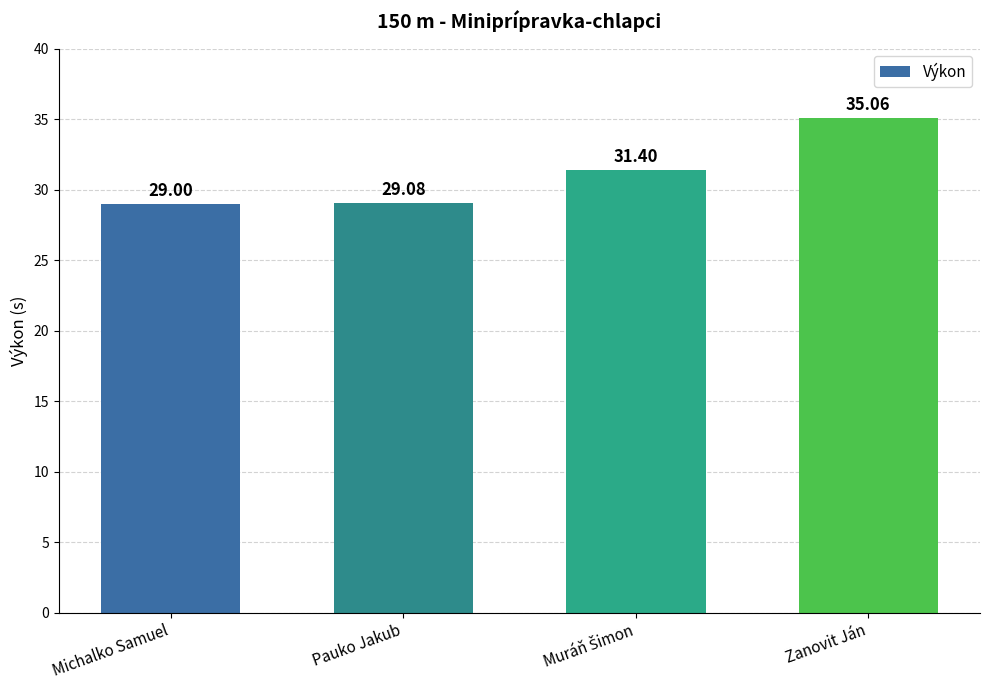

What is the label of the 4th bar from the right?

Michalko Samuel